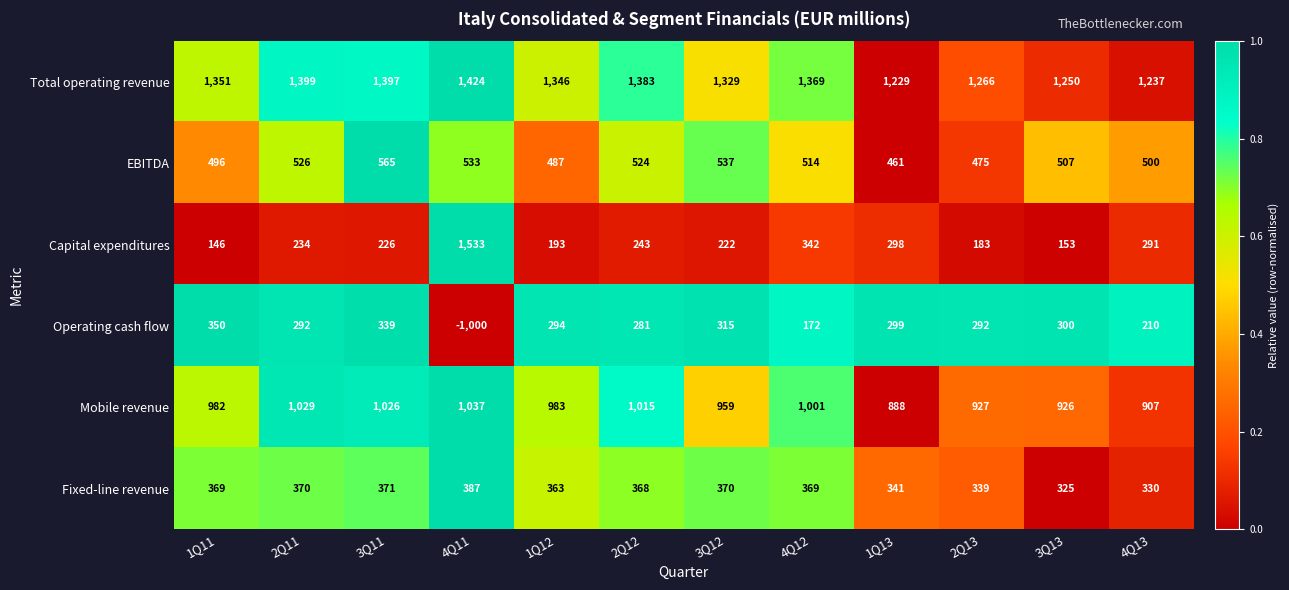

What is the difference between the second highest and minimum values in the Capital expenditures series?

196